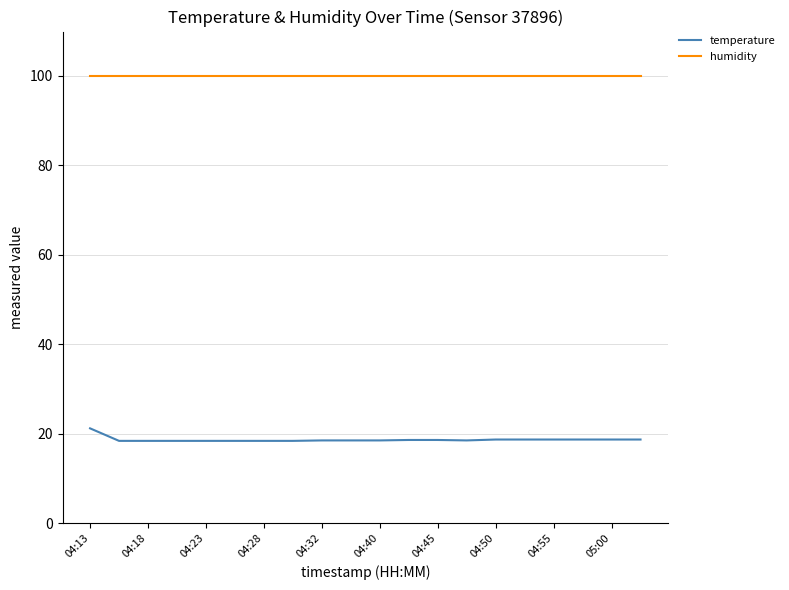

What is the minimum value shown in the chart?

18.4